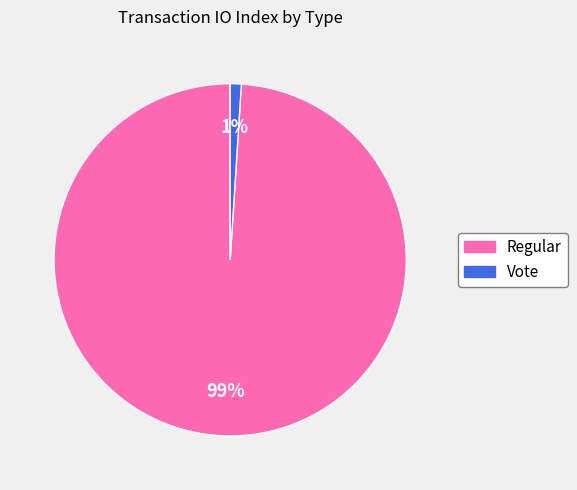

Combined, do Vote and Regular account for over 50%?

Yes